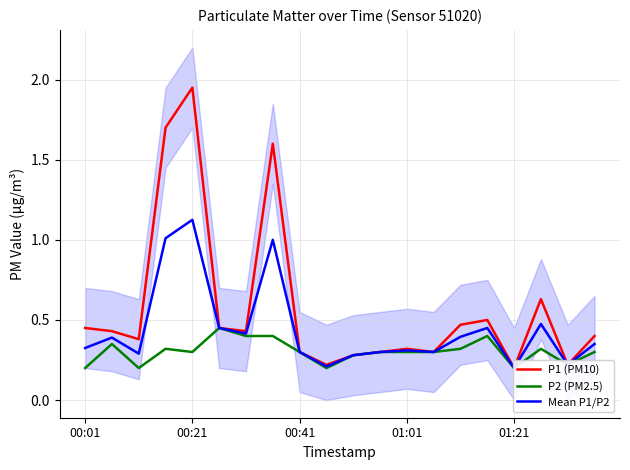

What is the minimum value shown in the chart?

0.2